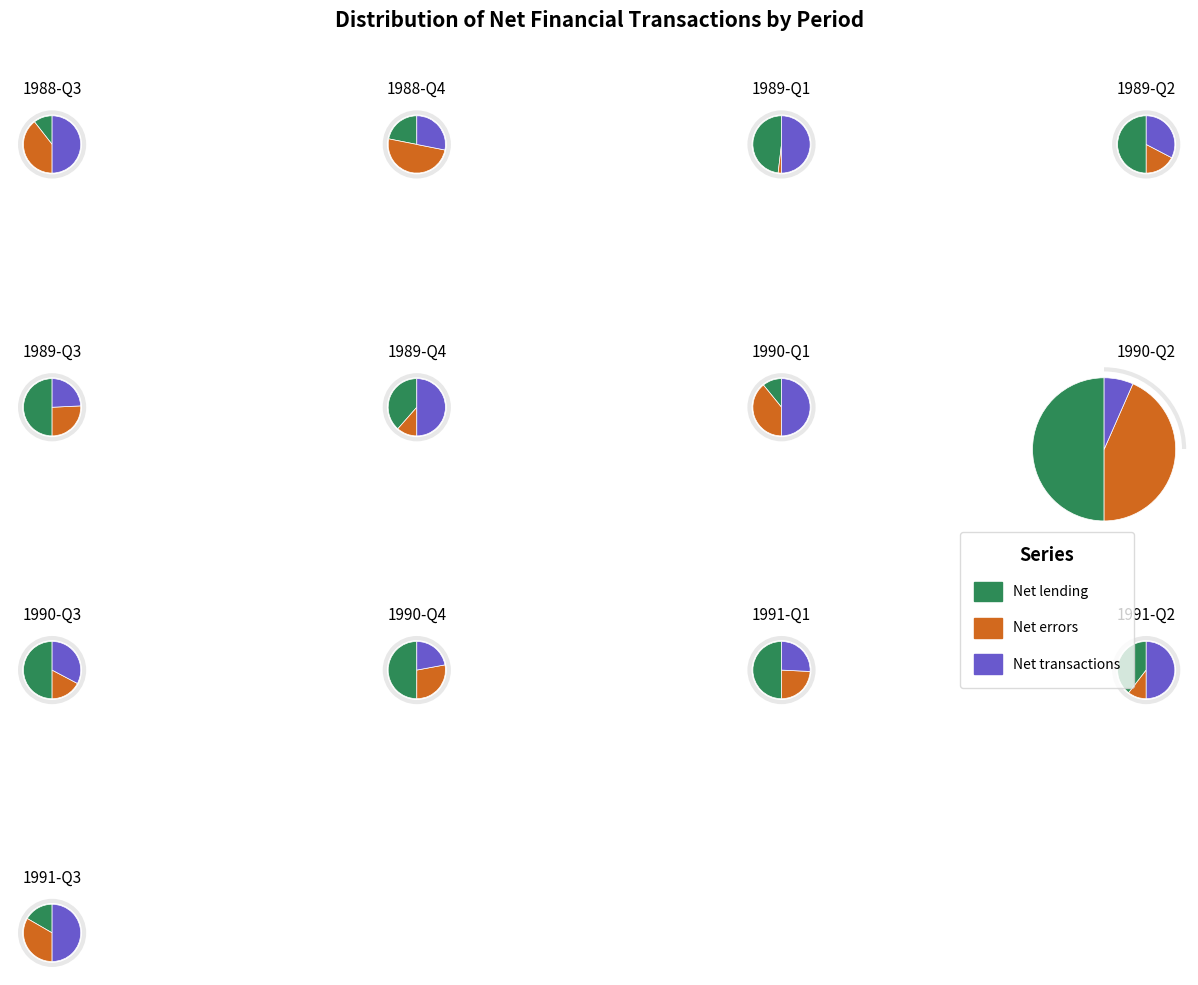

To the nearest percent, what portion does 11 represent?

11%